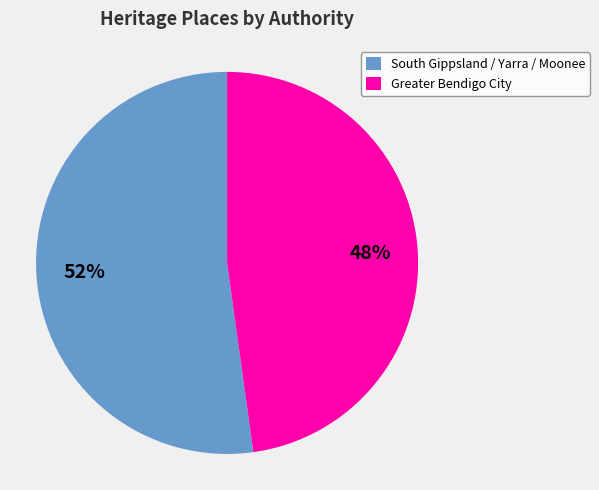

To the nearest percent, what percentage of the pie is South Gippsland / Yarra / Moonee?

52%